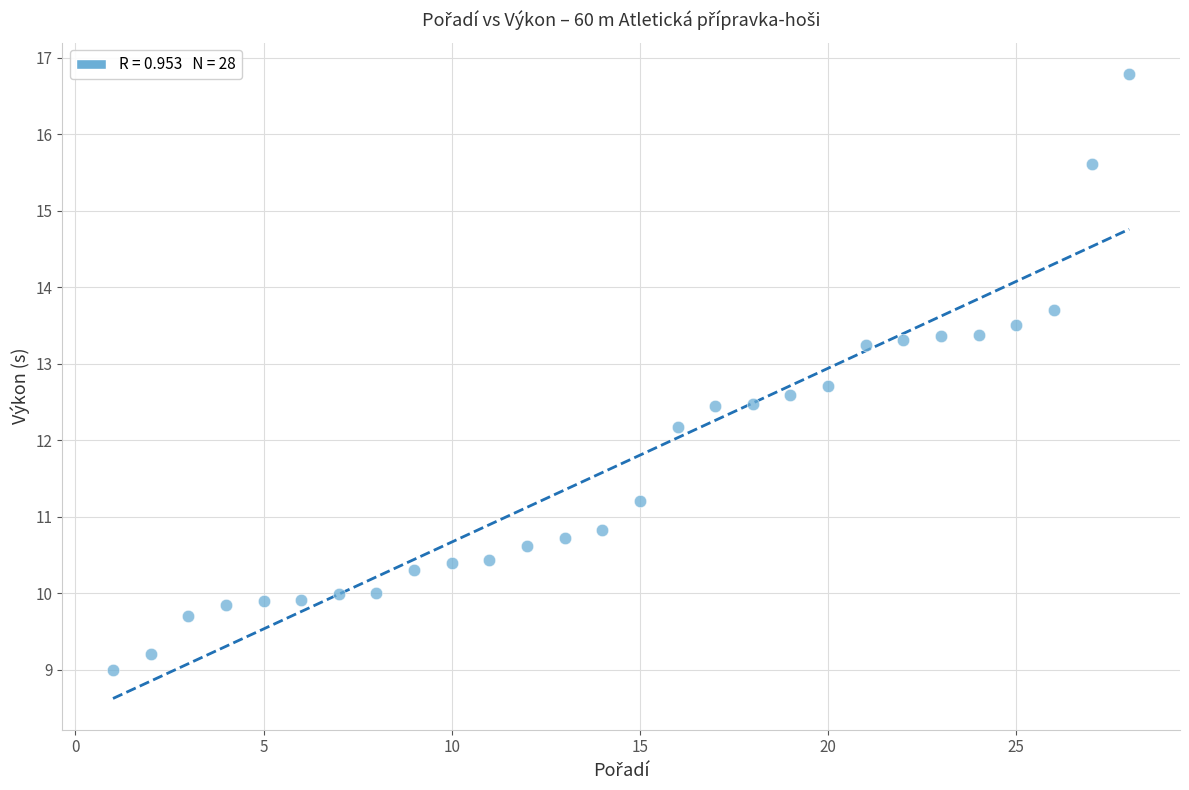

What is the range of X values (max minus min)?

27.0